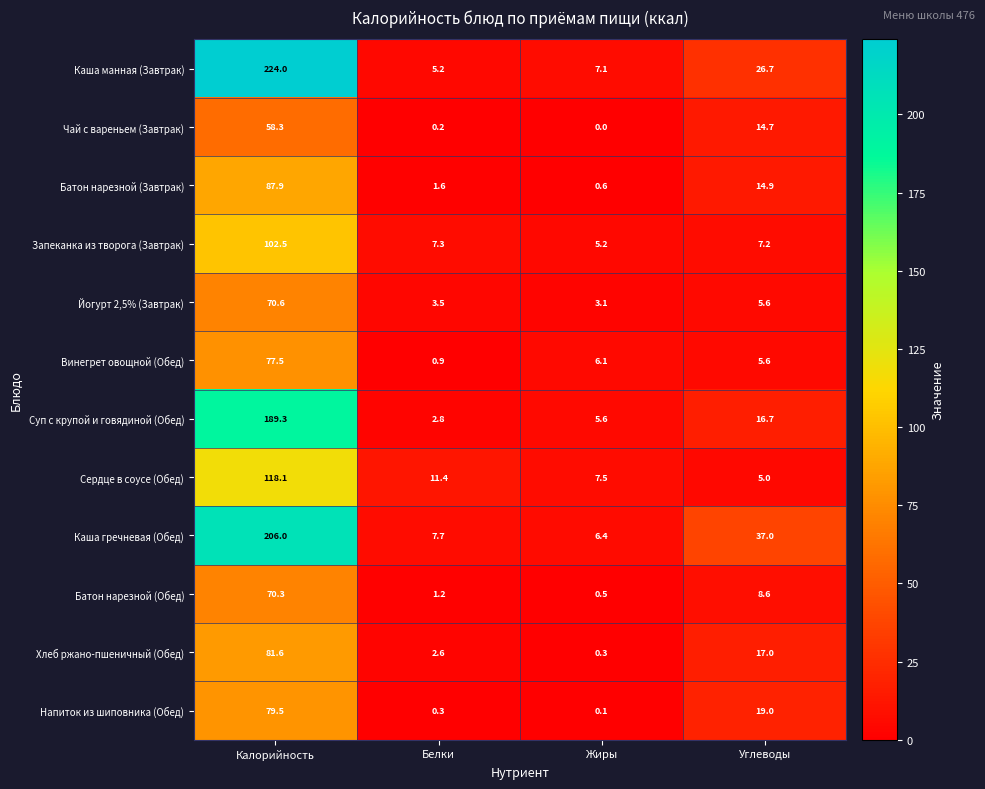

The value of Суп с крупой и говядиной (Обед) at Углеводы is 24.6. True or false?

False